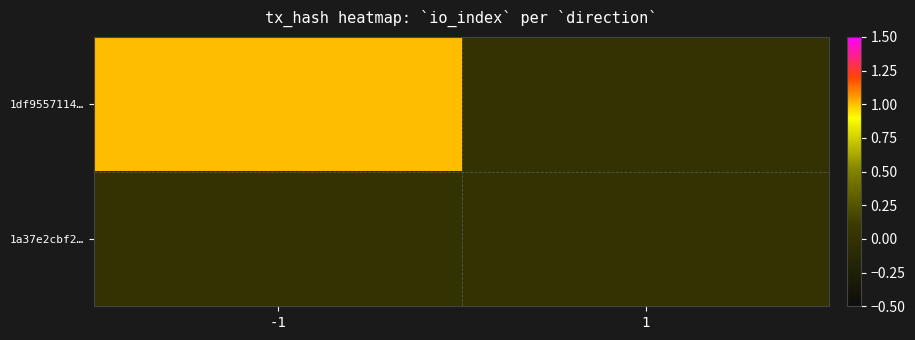

What is the maximum value shown in the chart?

1